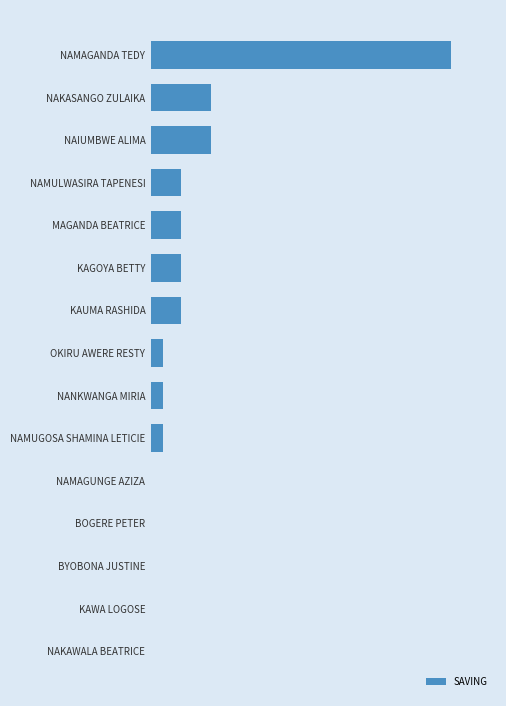

At which category does the chart reach its peak across all series?

NAMAGANDA TEDY